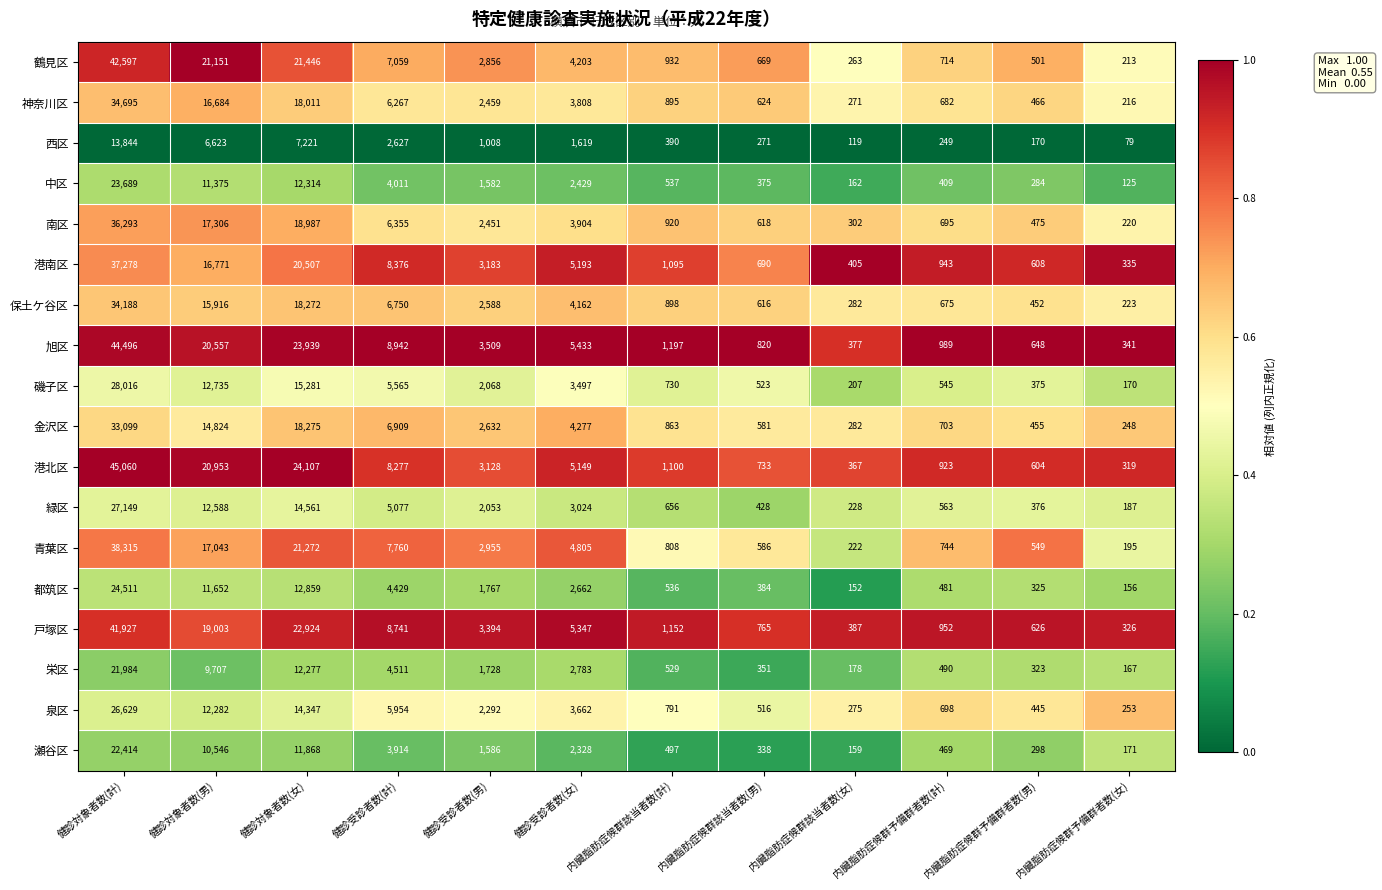

List the labels in order of 戸塚区 value, smallest first.

内臓脂肪症候群予備群者数(女), 内臓脂肪症候群該当者数(女), 内臓脂肪症候群予備群者数(男), 内臓脂肪症候群該当者数(男), 内臓脂肪症候群予備群者数(計), 内臓脂肪症候群該当者数(計), 健診受診者数(男), 健診受診者数(女), 健診受診者数(計), 健診対象者数(男), 健診対象者数(女), 健診対象者数(計)